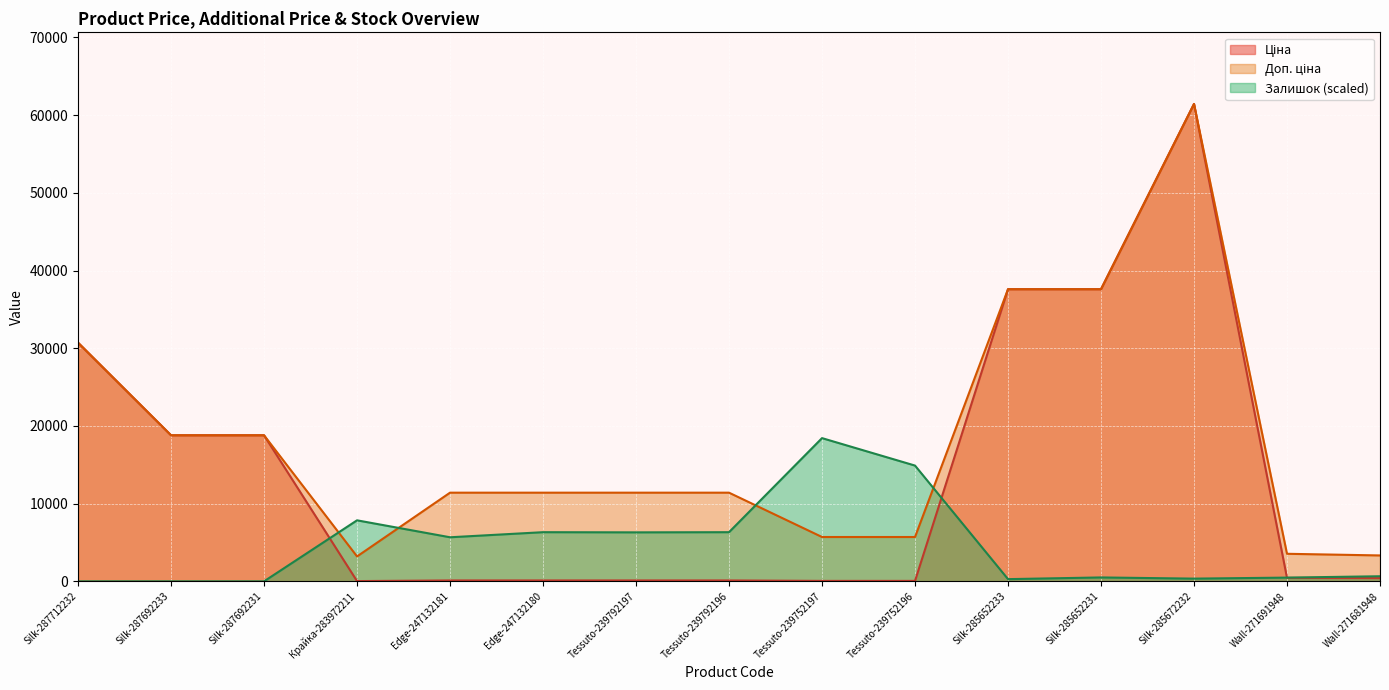

True or false: Залишок has more than 2 interior local peaks.

True